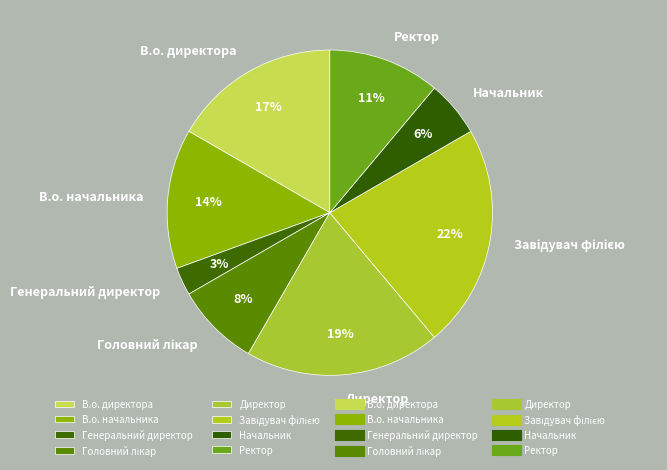

To the nearest percent, what is the combined percentage of Генеральний директор and Директор?

22%